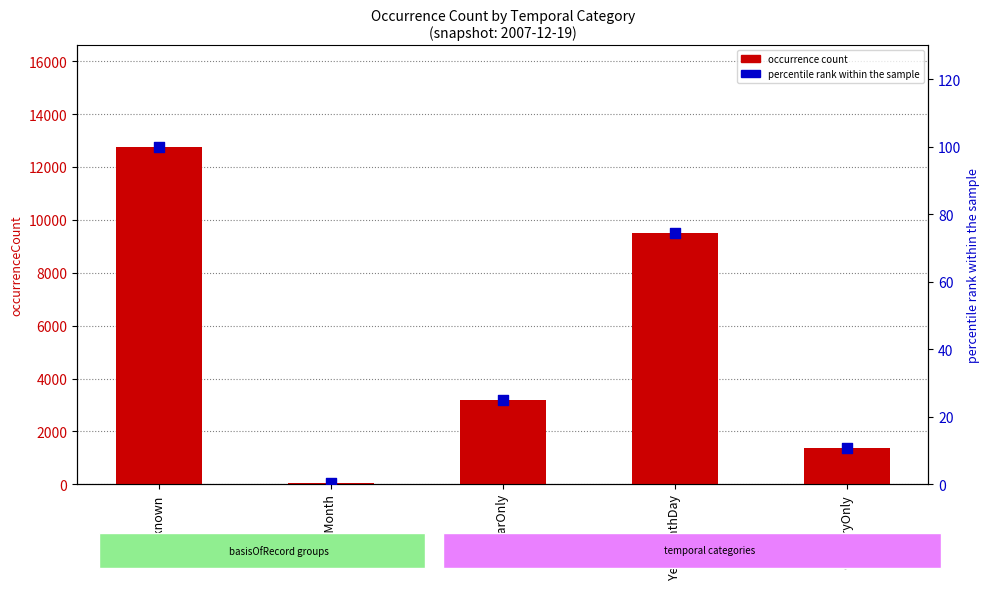

At how many categories does at least one series exceed 6789?

2